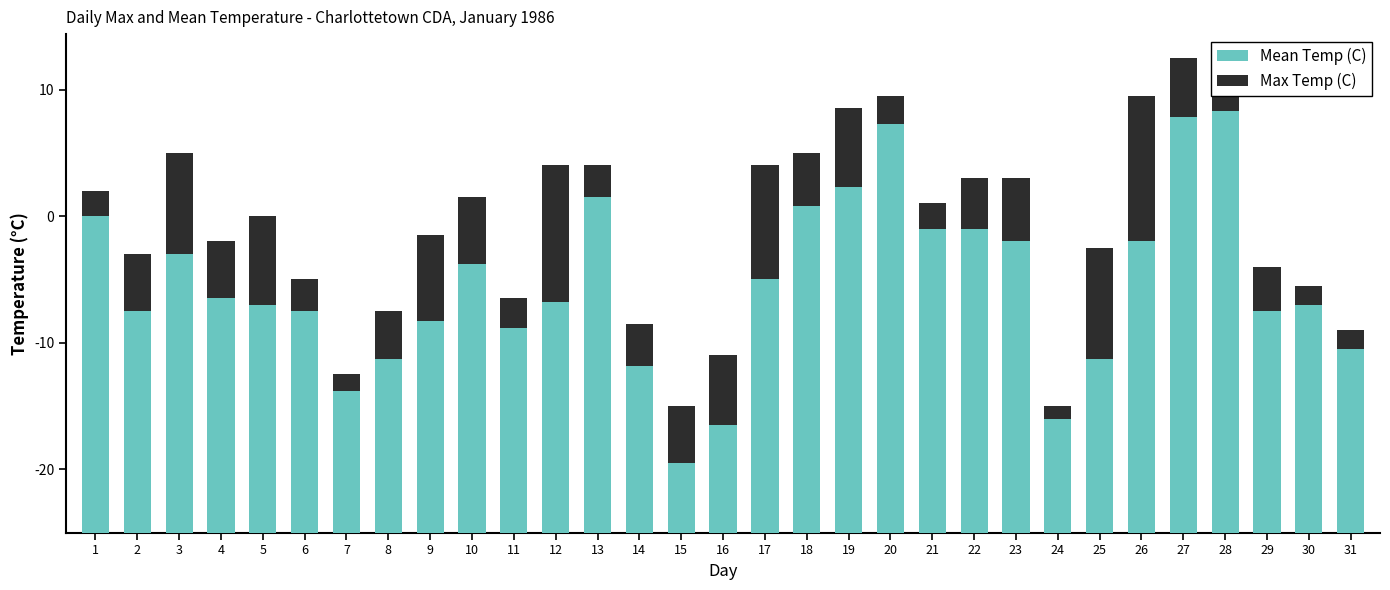

Does the chart contain any negative values?

No